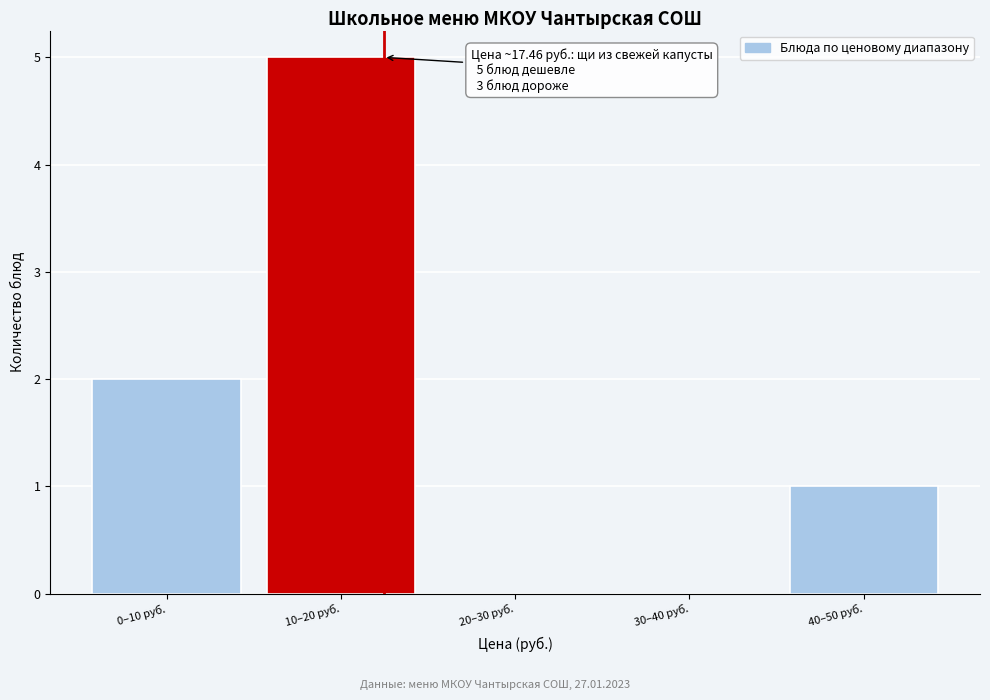

Reading left to right, what are all the values shown in this chart?

0–10 руб.=2	10–20 руб.=5	20–30 руб.=0	30–40 руб.=0	40–50 руб.=1